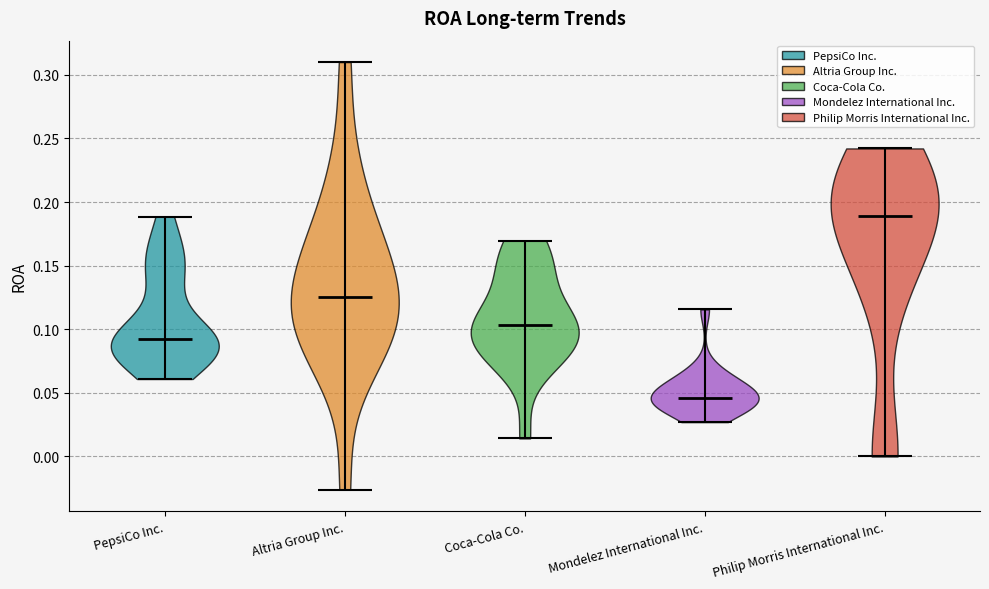

Which violin has the lowest median line?

Mondelez International Inc.